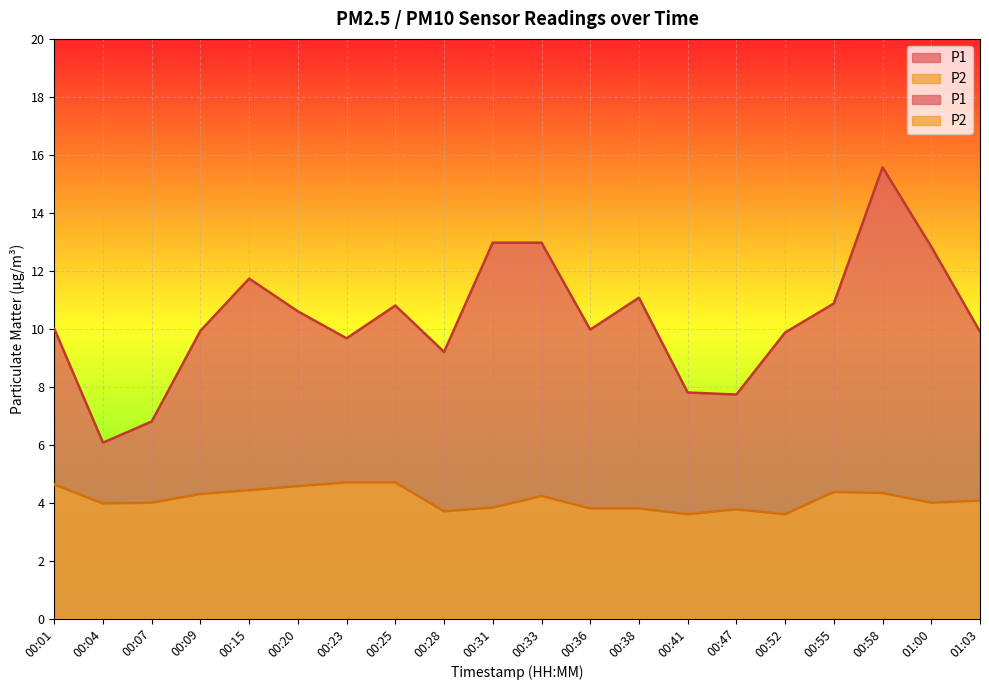

How many data points does each series have?

20